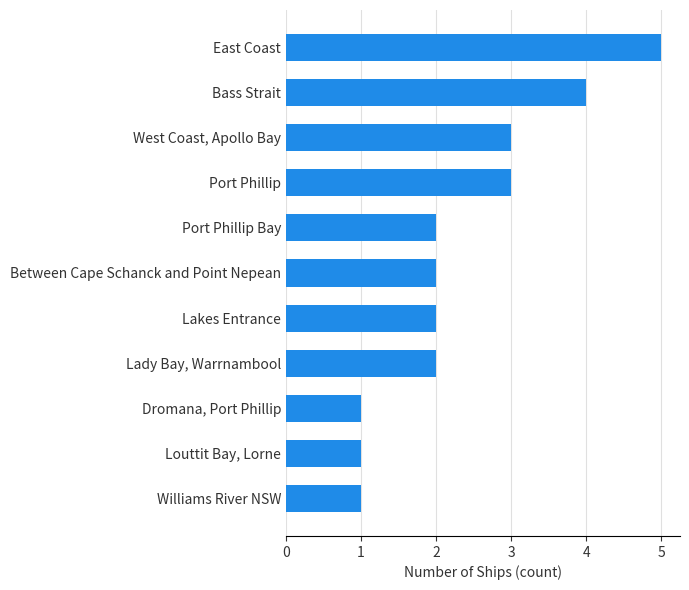

Read the value at West Coast, Apollo Bay.

3